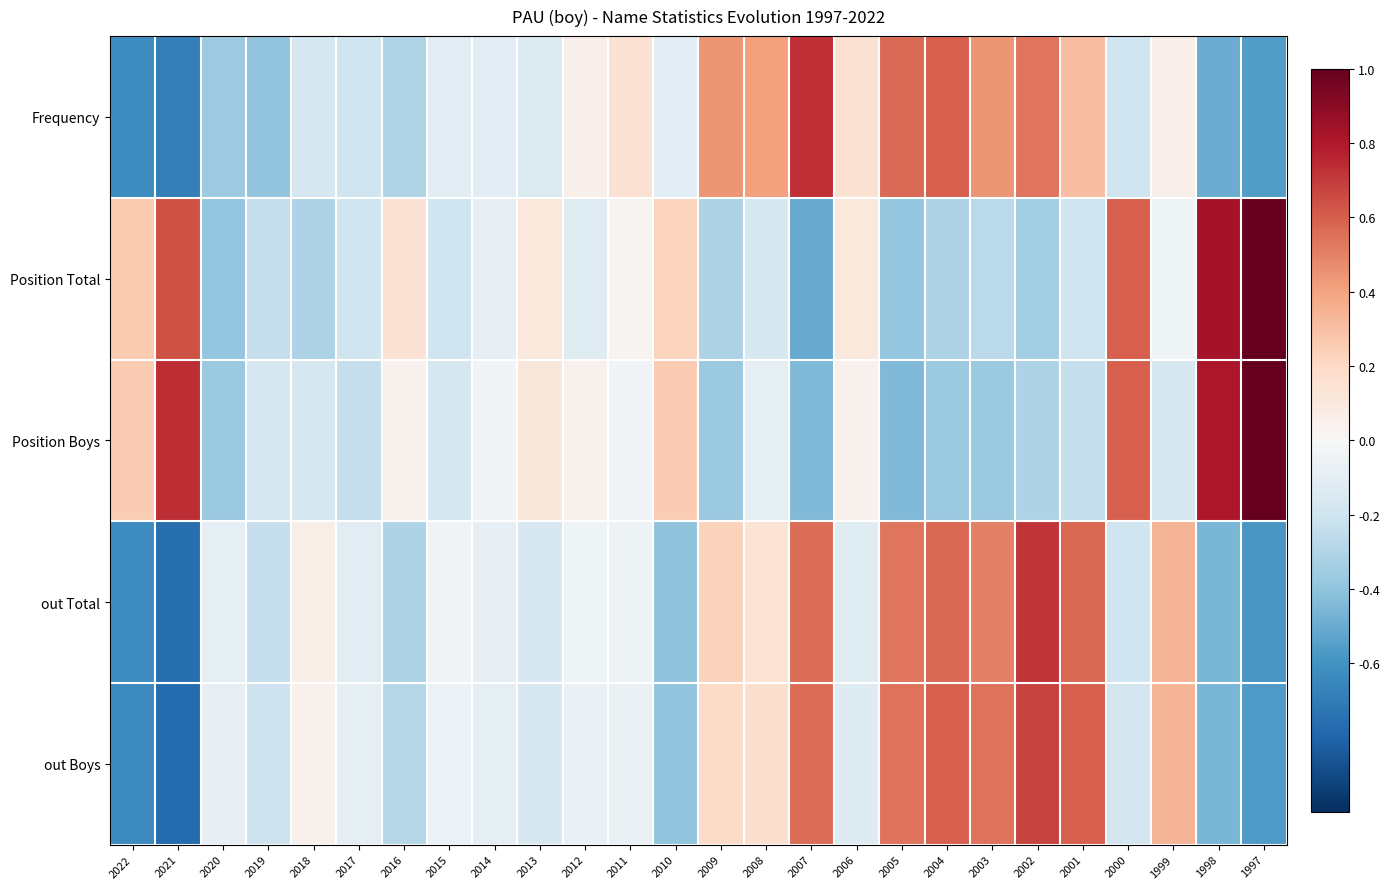

At which category is the sum across all series the highest?

2002